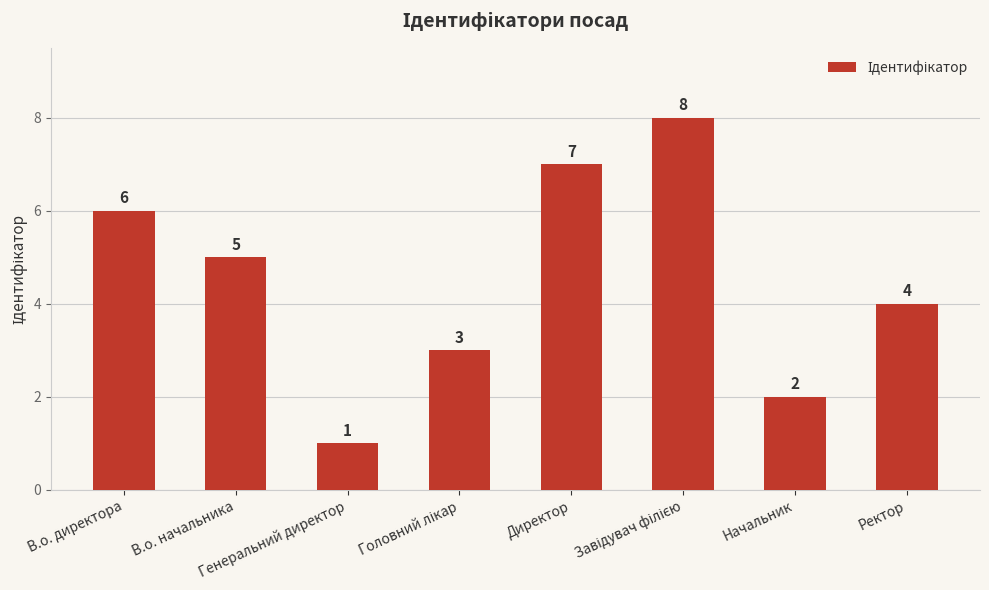

How many values are between 3 and 7?

5